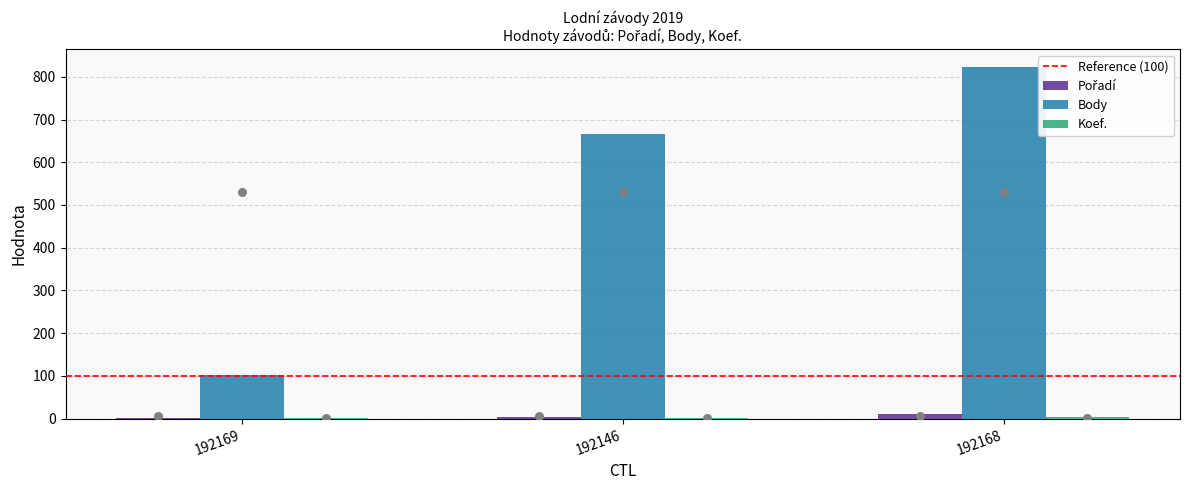

At how many categories does at least one series exceed 307?

2